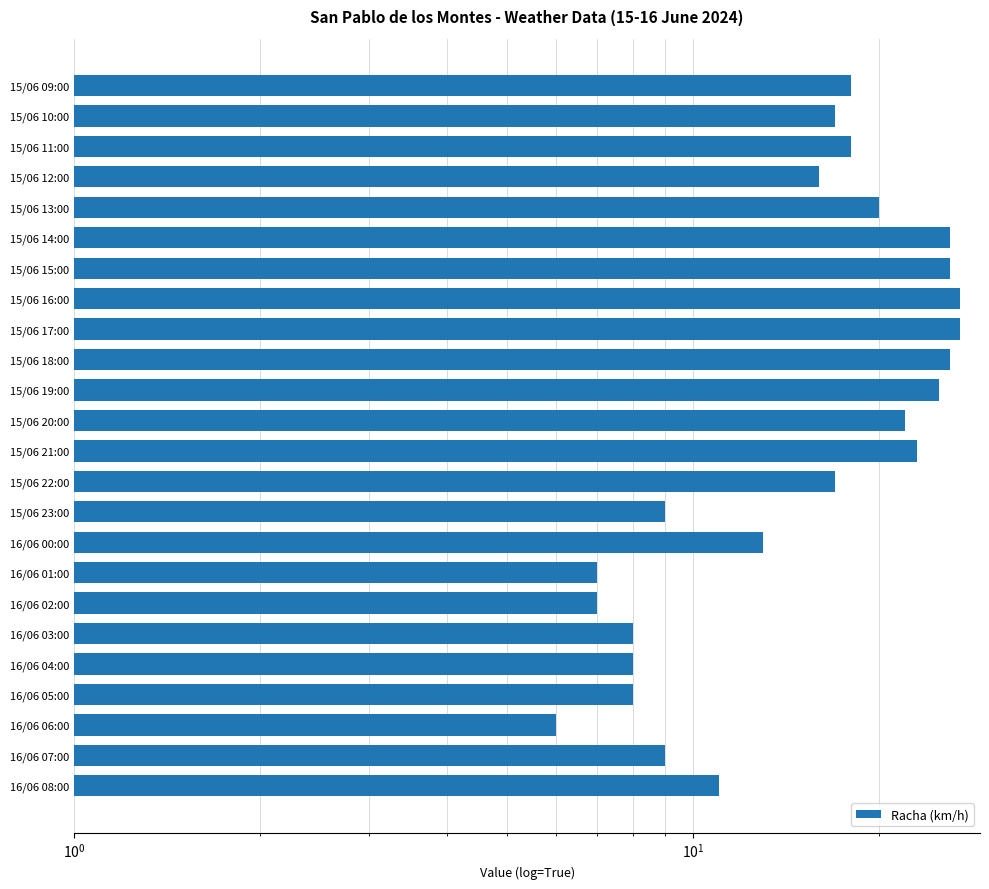

Does the chart contain any negative values?

No